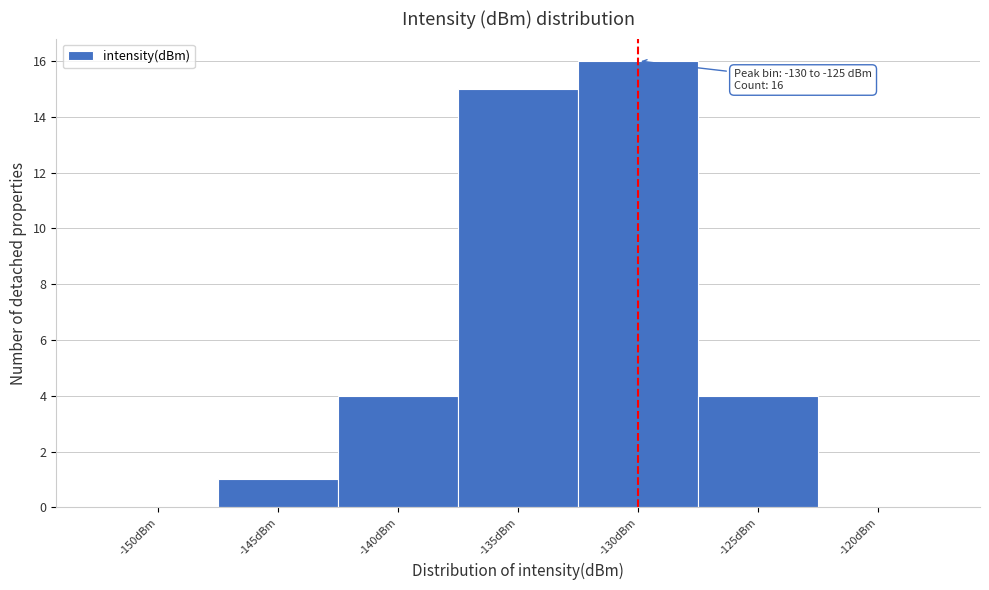

Reading left to right, list all the values displayed in this chart.

-150dBm=0	-145dBm=1	-140dBm=4	-135dBm=15	-130dBm=16	-125dBm=4	-120dBm=0